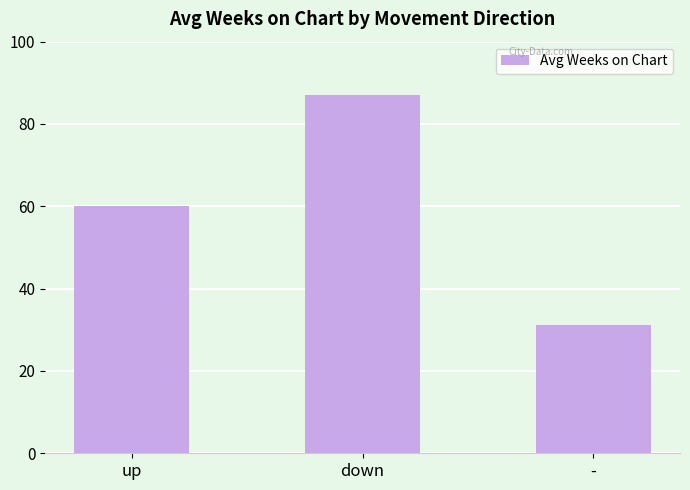

Which category has the highest value across all series?

down